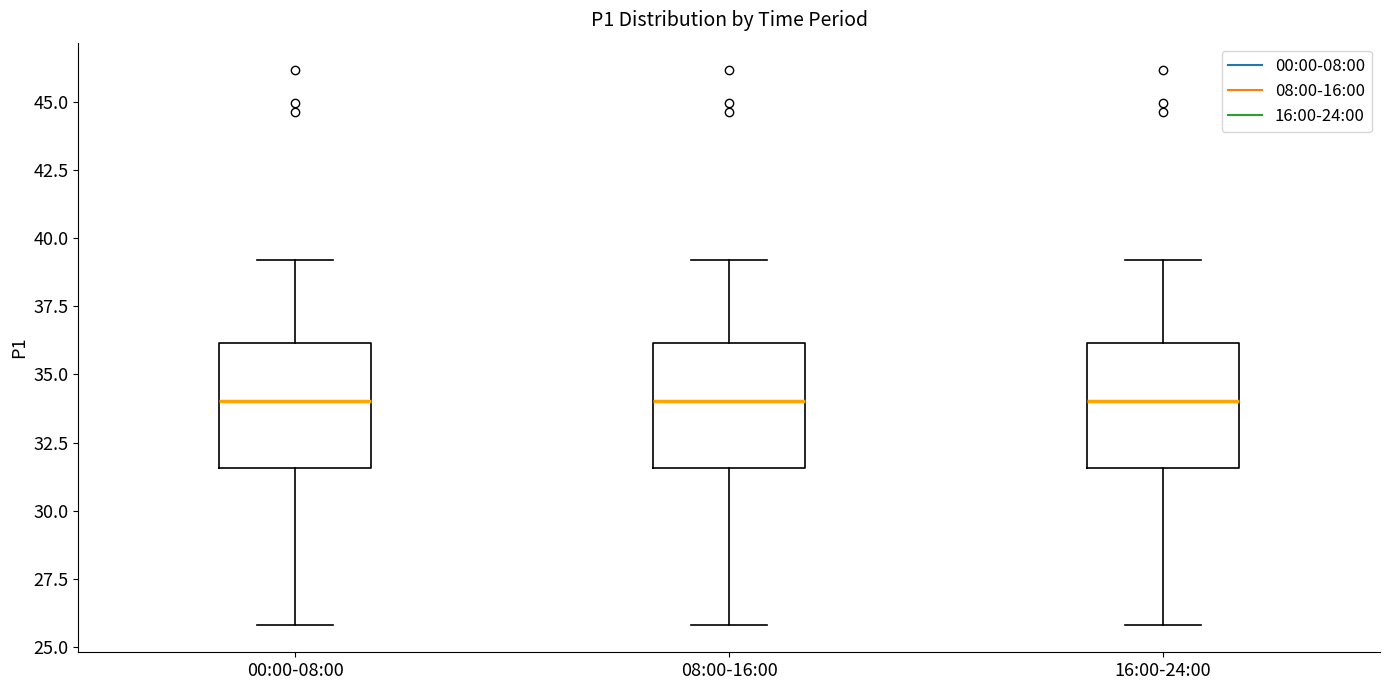

Where is the lower edge of the box for 00:00-08:00 on the y-axis? The values are not printed on the chart, so give them approximately, as read against the axis.

31.5